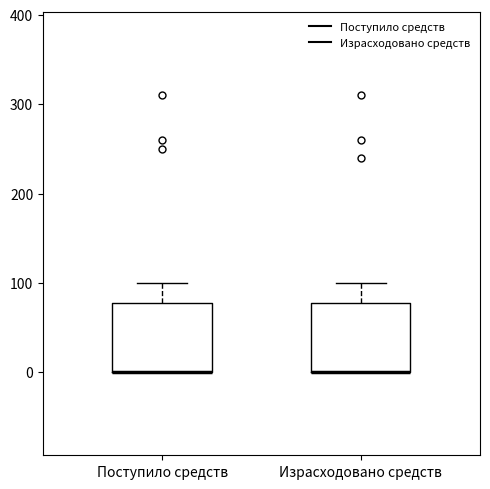

Where is the upper edge of the box for Поступило средств on the y-axis? The values are not printed on the chart, so give them approximately, as read against the axis.

80